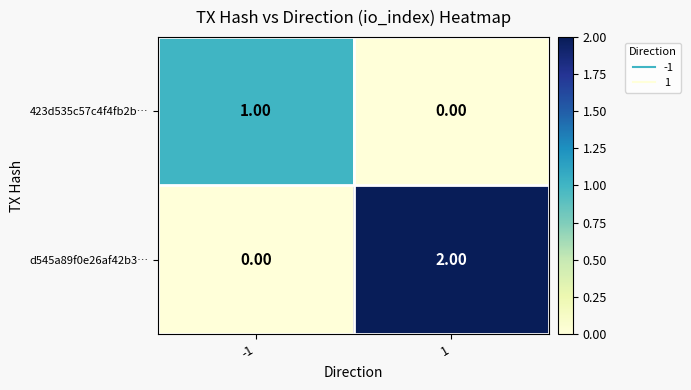

List the series in order of their overall mean, lowest first.

423d535c57c4f4fb2b…, d545a89f0e26af42b3…